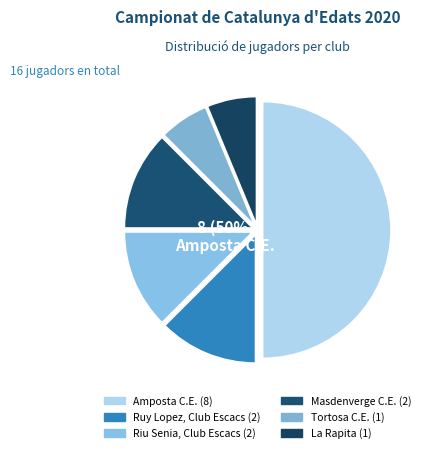

Rank the categories by value from highest to lowest.

Amposta C.E., Ruy Lopez, Club Escacs, Riu Senia, Club Escacs, Masdenverge C.E., Tortosa C.E., La Rapita